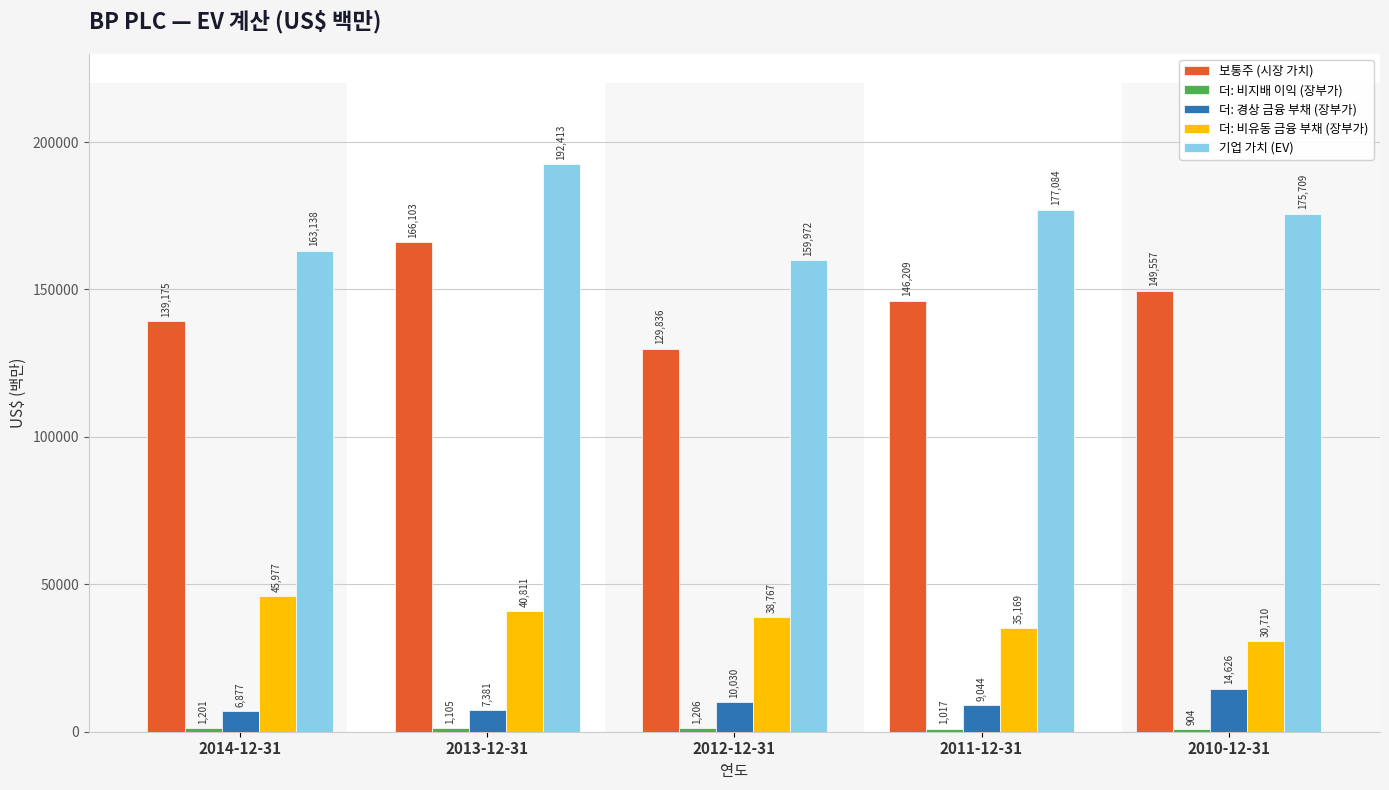

The 더: 경상 금융 부채 (장부가) series shows 14626 at 2010-12-31. True or false?

True